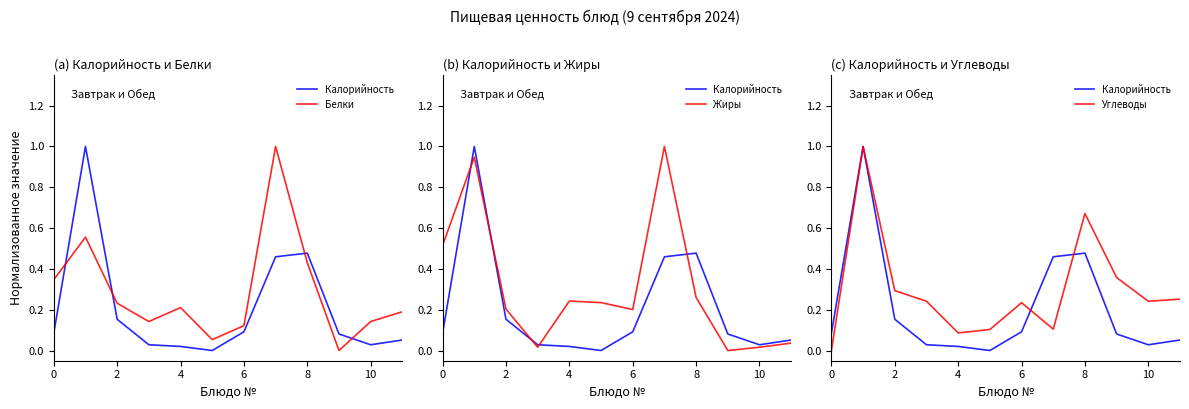

The value of Белки at 11 is 0.2. True or false?

True